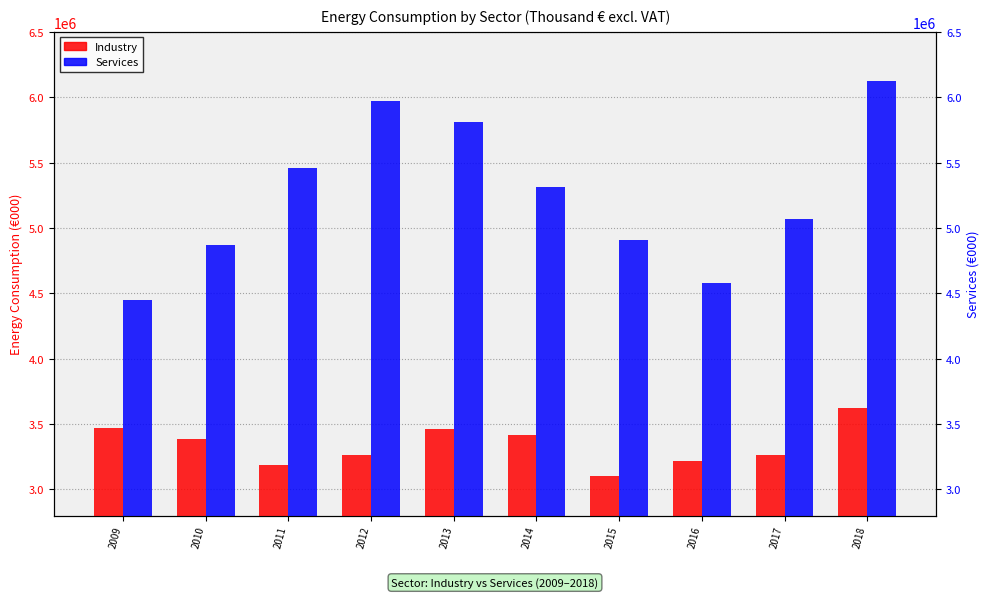

How many bars are there in total?

20